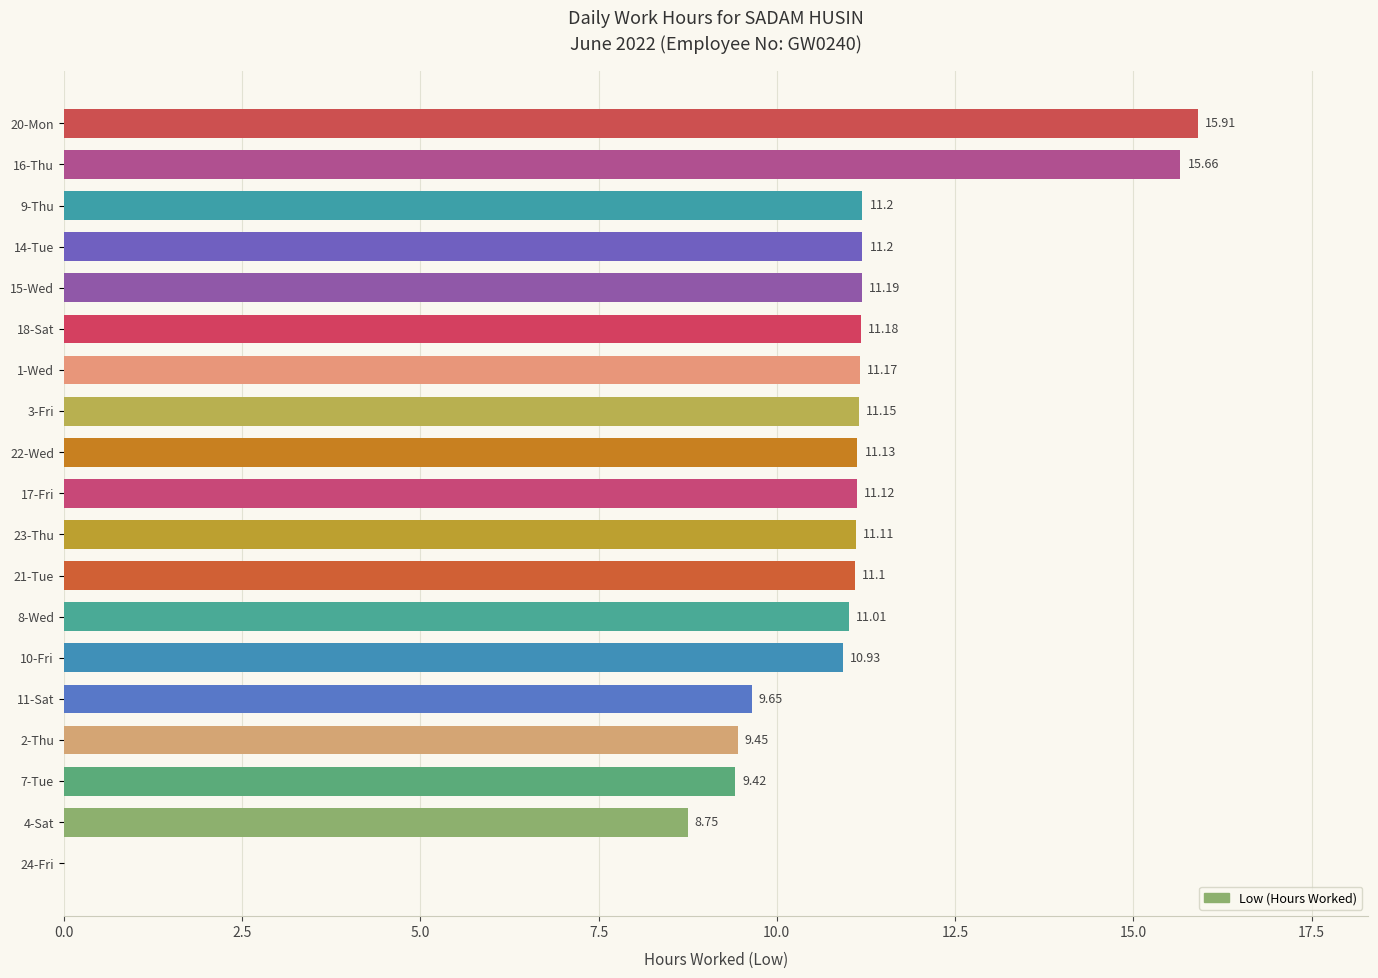

What is the sum of all values?

202.3